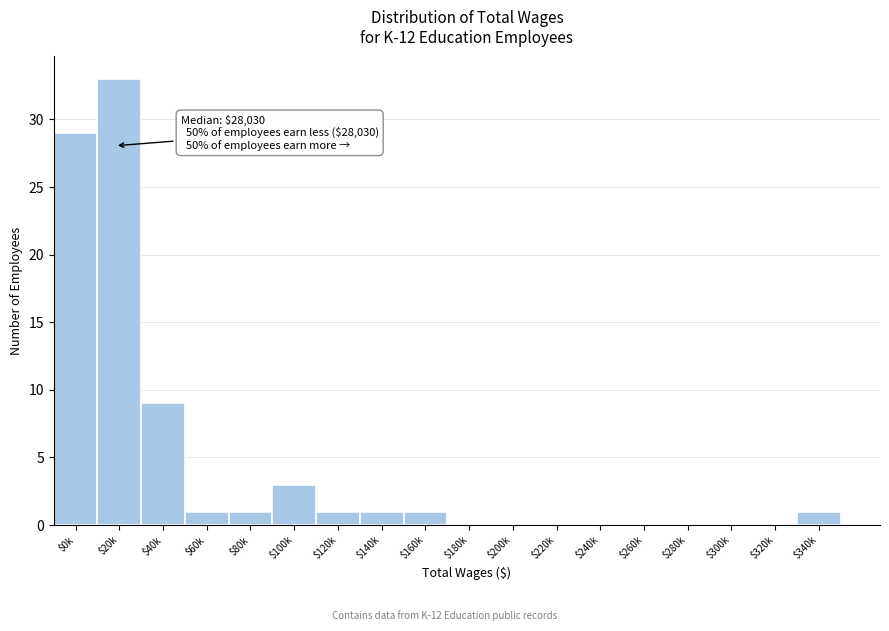

The chart shows a value of -23 at $220k. True or false?

False